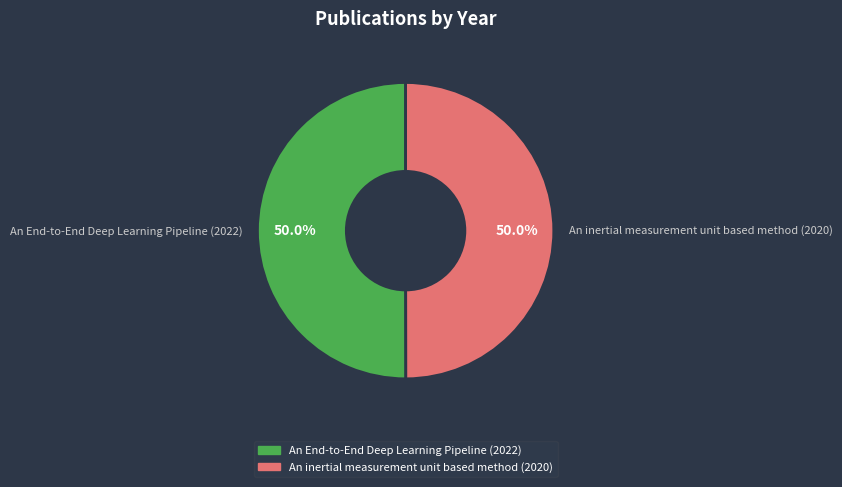

What is the ratio of the value at An inertial measurement unit based method (2020) to the value at An End-to-End Deep Learning Pipeline (2022)?

1.0